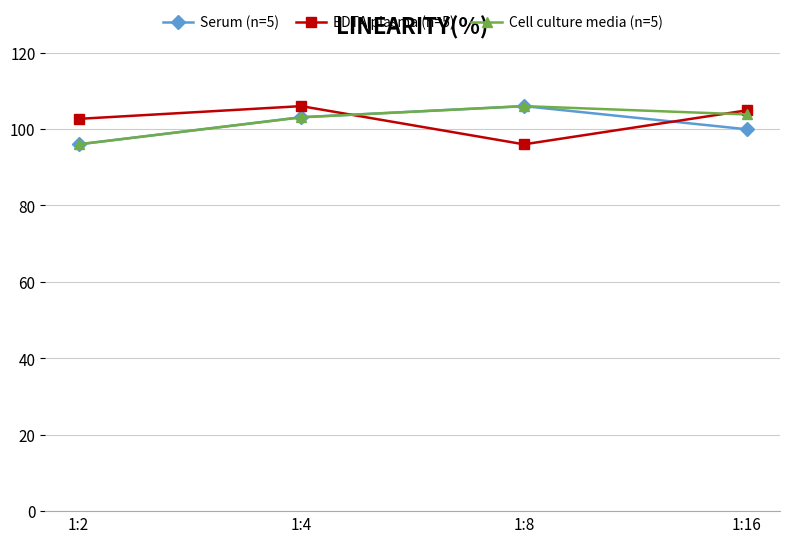

How many intersections are there between Cell culture media (n=5) and EDTA plasma (n=5)?

2